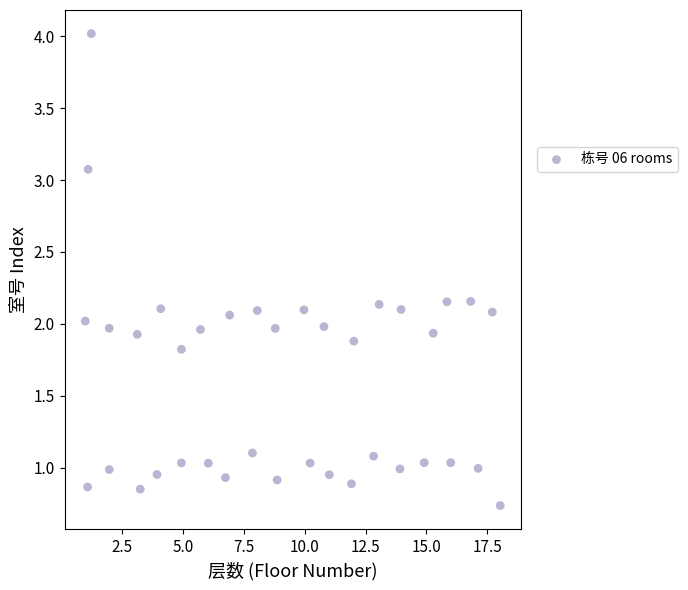

What is the range of Y values (max minus min)?

3.3